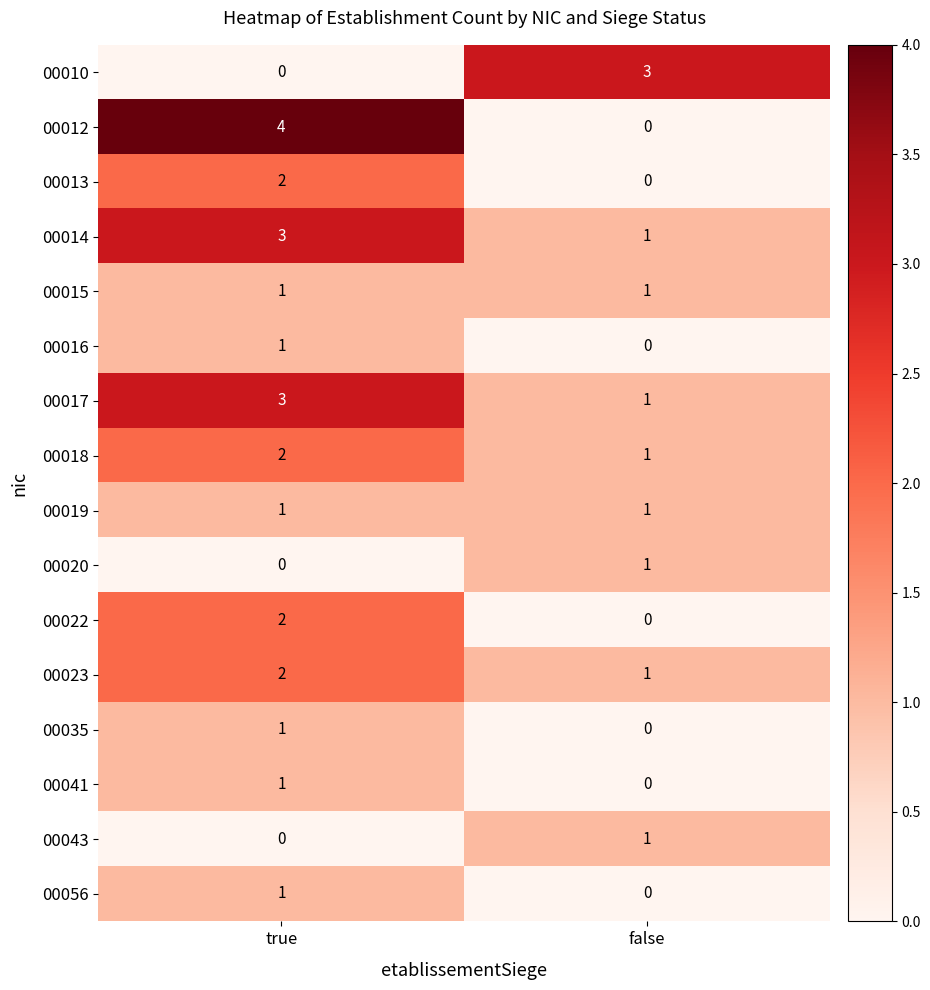

Which series has the widest spread of values?

00012